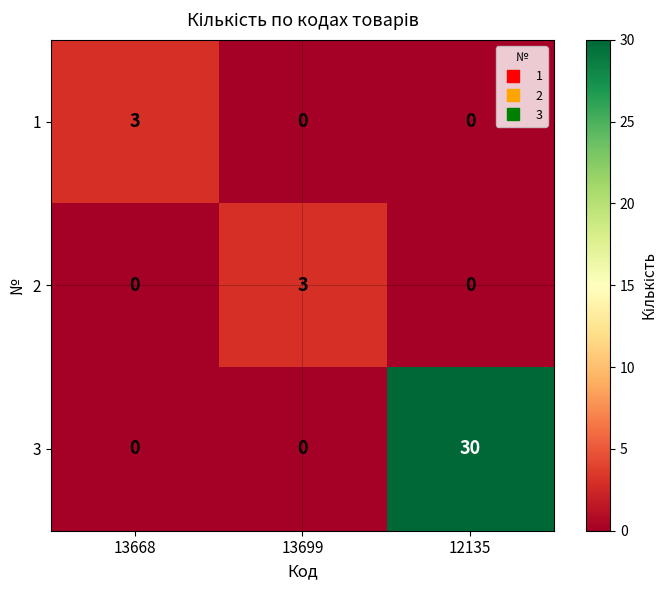

Count the 1 values in the range 0 to 3.

3